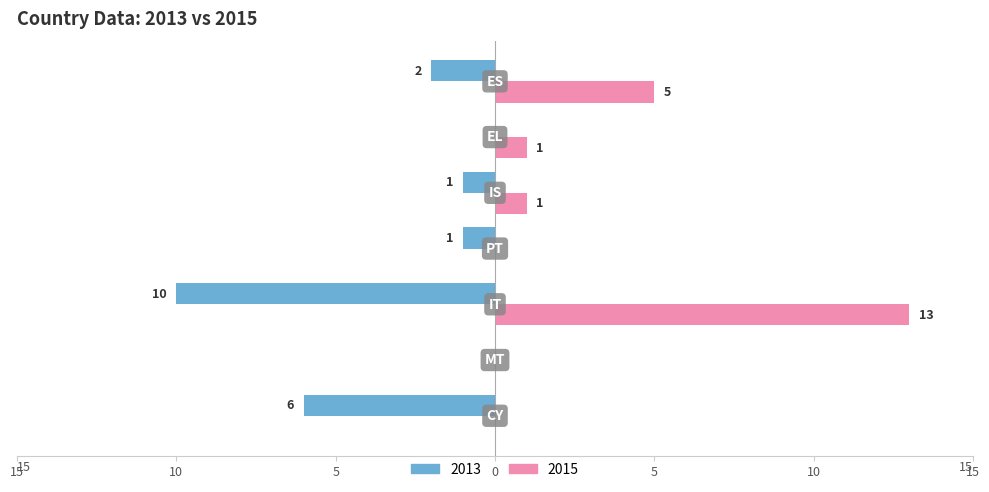

At which category is the sum across all series the highest?

IT